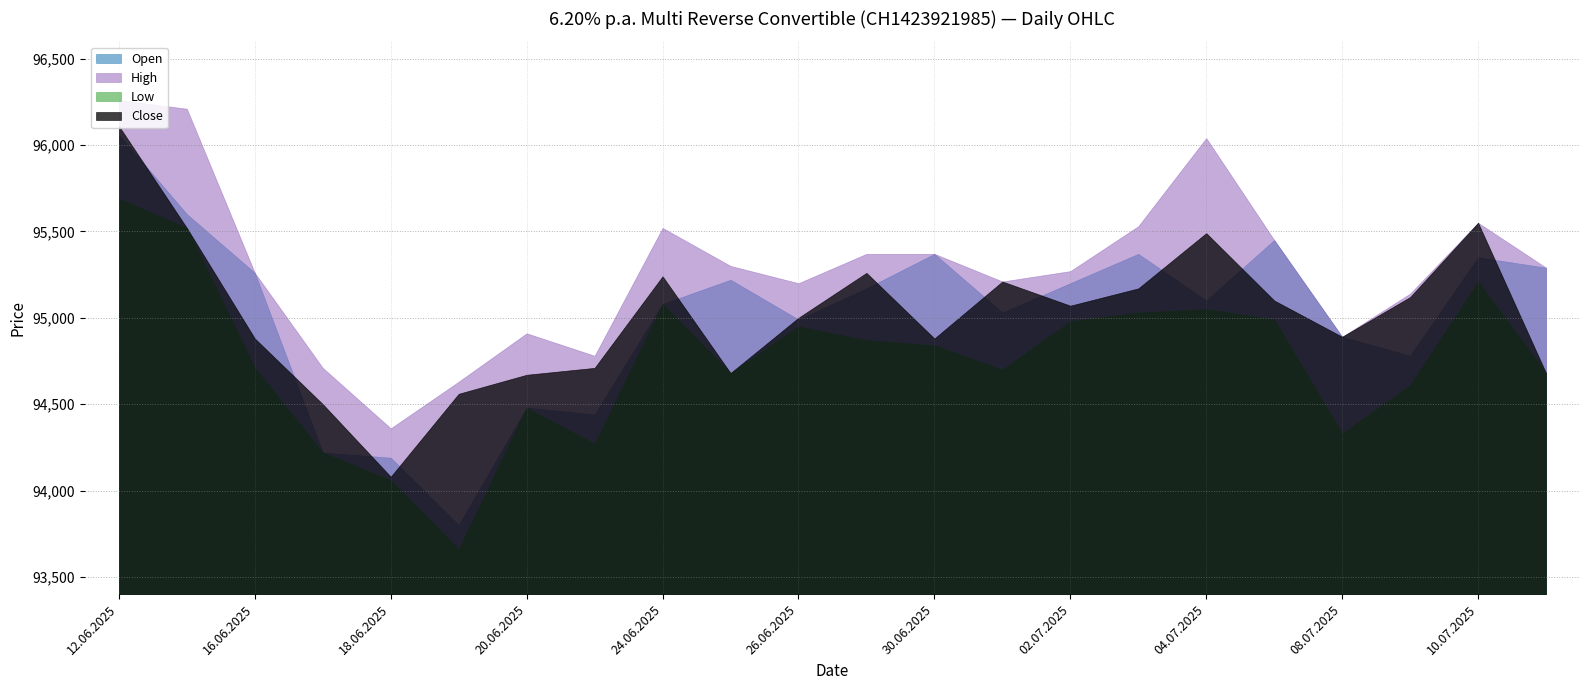

Is it true that Low equals 94980 at 02.07.2025?

True